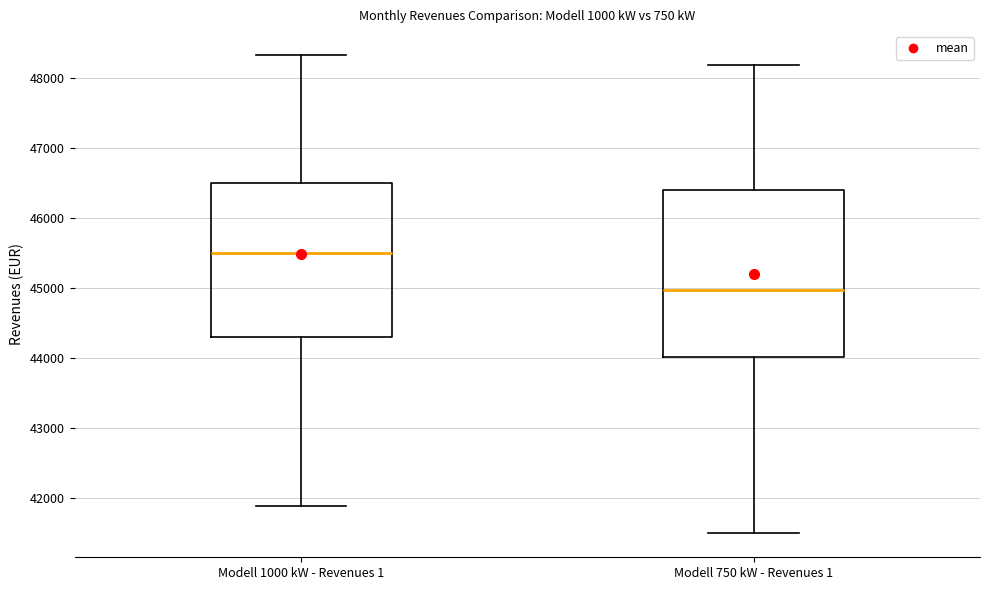

Comparing the boxes themselves (not the whiskers), which one is the tallest?

Modell 750 kW - Revenues 1